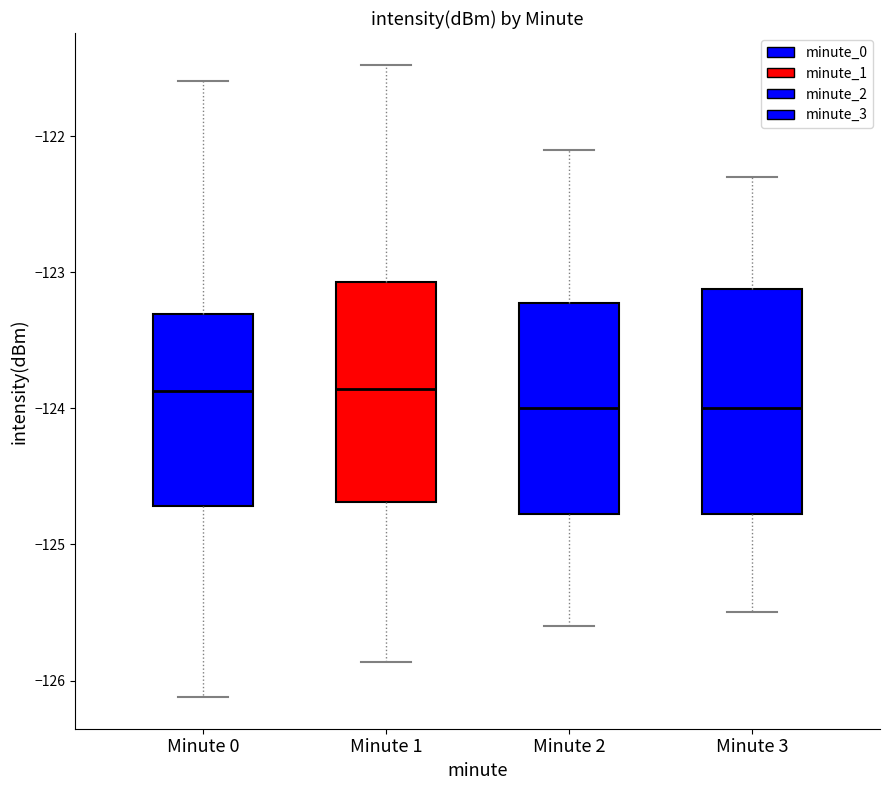

Reading left to right, transcribe this box plot: for each box, give where its median line is, the range the box spans, and where its two whiskers end, as read against the y-axis. The values are not printed on the chart, so give them approximately, as read against the axis.

Minute 0: median -123.9, box -124.7 to -123.3, whiskers -126.1 to -121.6
Minute 1: median -123.9, box -124.7 to -123.1, whiskers -125.9 to -121.5
Minute 2: median -124.0, box -124.8 to -123.2, whiskers -125.6 to -122.1
Minute 3: median -124.0, box -124.8 to -123.1, whiskers -125.5 to -122.3